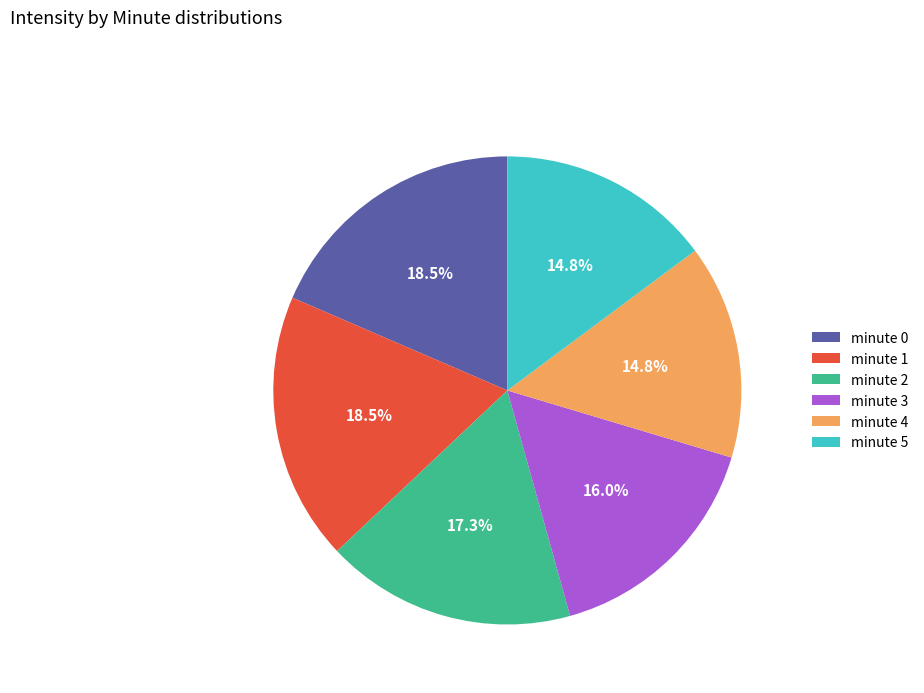

What percentage is the minute 3 slice, to the nearest percent?

16%